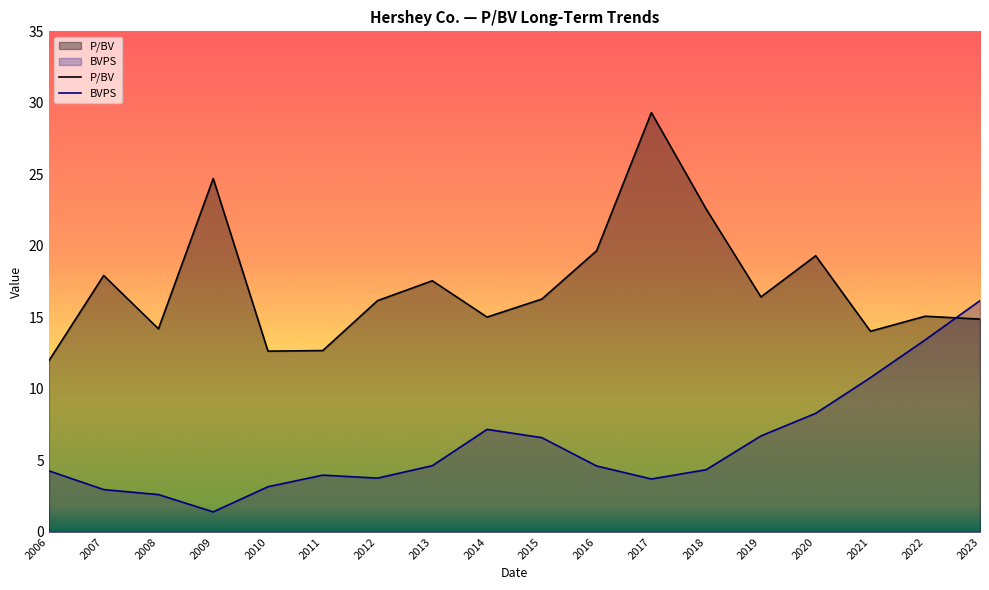

What is the total value across all series at 2008?

16.8